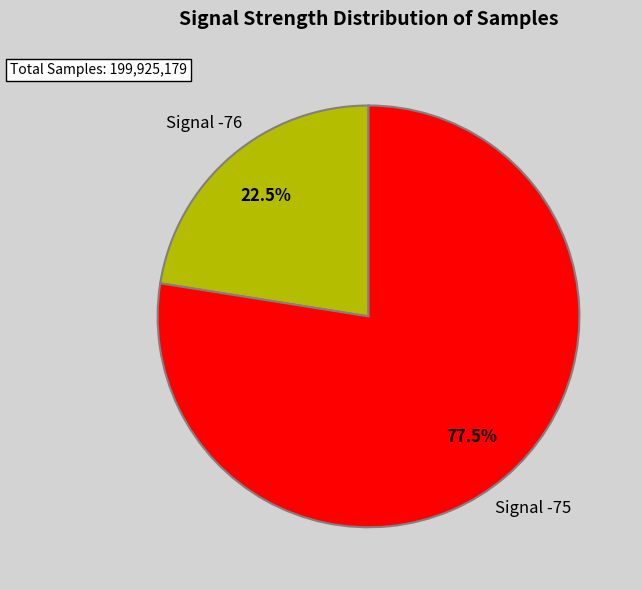

Rank the categories by value from highest to lowest.

Signal -75, Signal -76